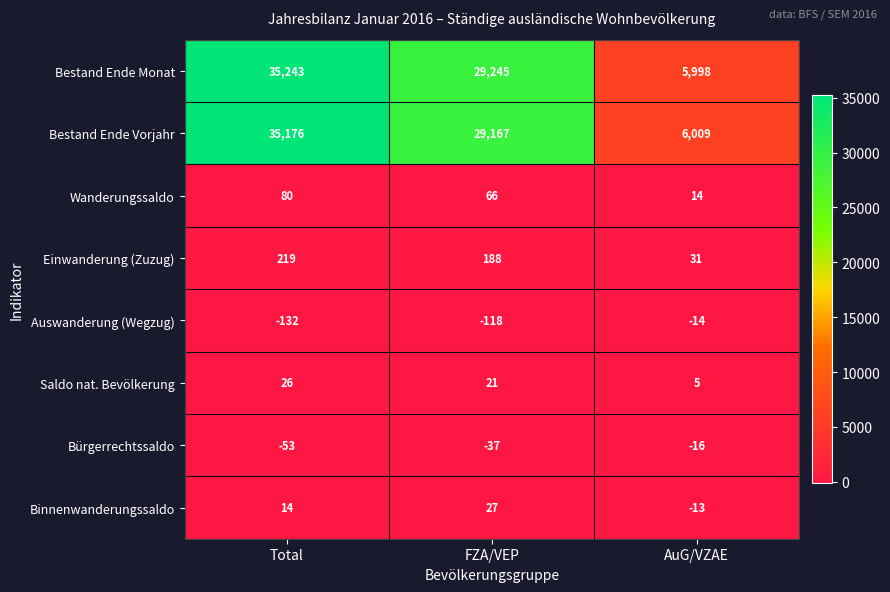

Rank the series by their maximum value, from highest to lowest.

Bestand Ende Monat, Bestand Ende Vorjahr, Einwanderung (Zuzug), Wanderungssaldo, Binnenwanderungssaldo, Saldo nat. Bevölkerung, Auswanderung (Wegzug), Bürgerrechtssaldo